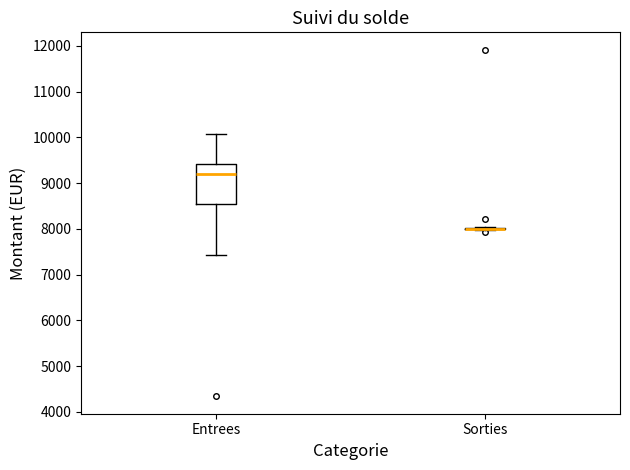

Reading left to right, read every box against the y-axis: the position of its median line, the range the box covers, and the ends of its whiskers. The values are not printed on the chart, so give them approximately, as read against the axis.

Entrees: median 9200, box 8500 to 9400, whiskers 7400 to 10100
Sorties: box collapsed to a line at 8000, whiskers 8000 to 8000